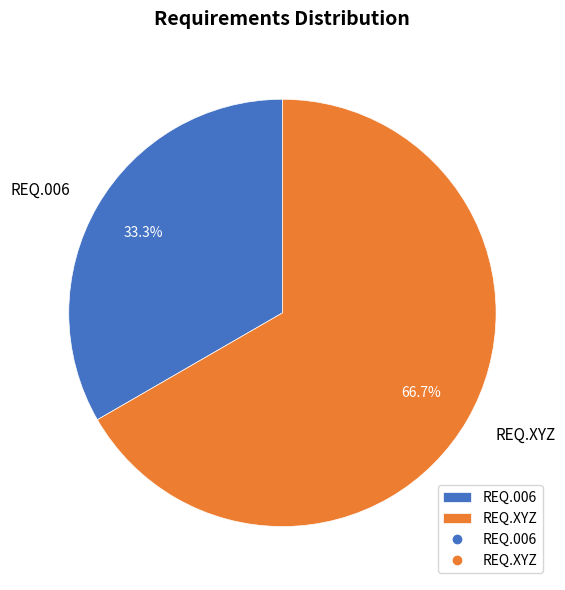

To the nearest percent, what percentage of the pie is REQ.XYZ?

67%